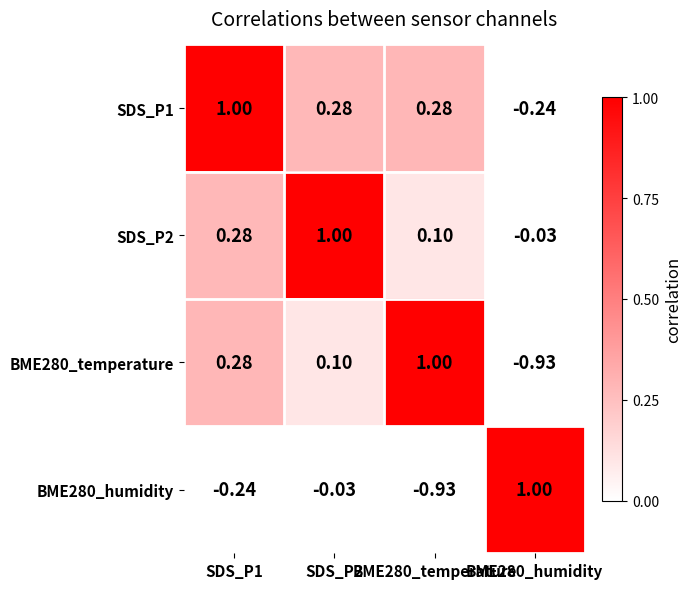

Which has a higher value, BME280_humidity or SDS_P1?

SDS_P1